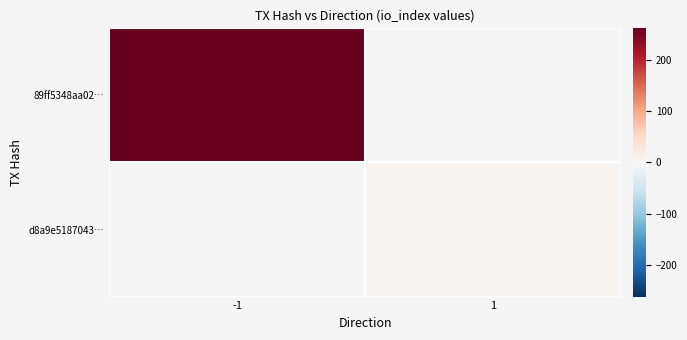

Rank the categories by d8a9e5187043… value from highest to lowest.

-1, 1